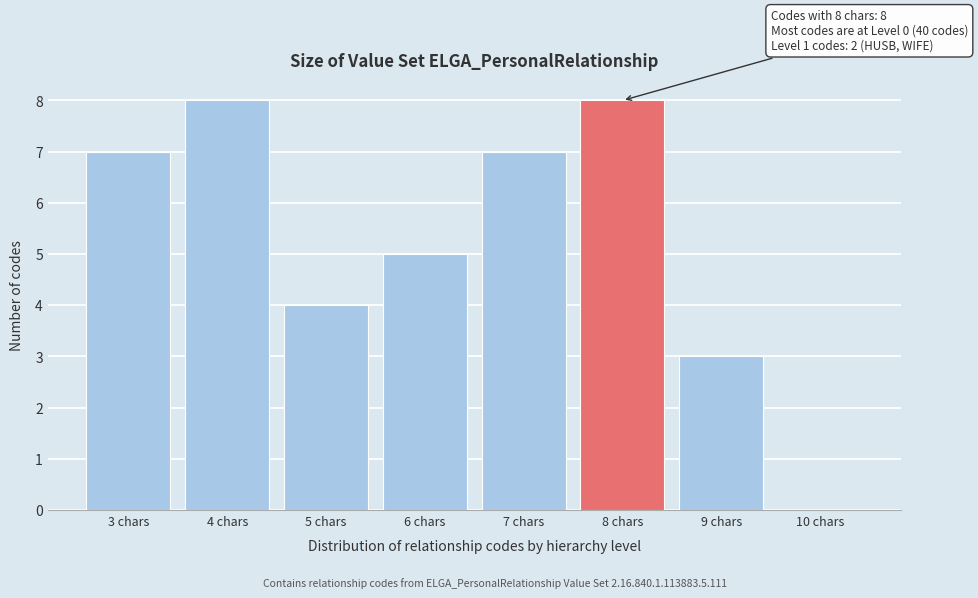

Reading right to left, extract all data points from this chart.

10 chars=0	9 chars=3	8 chars=8	7 chars=7	6 chars=5	5 chars=4	4 chars=8	3 chars=7